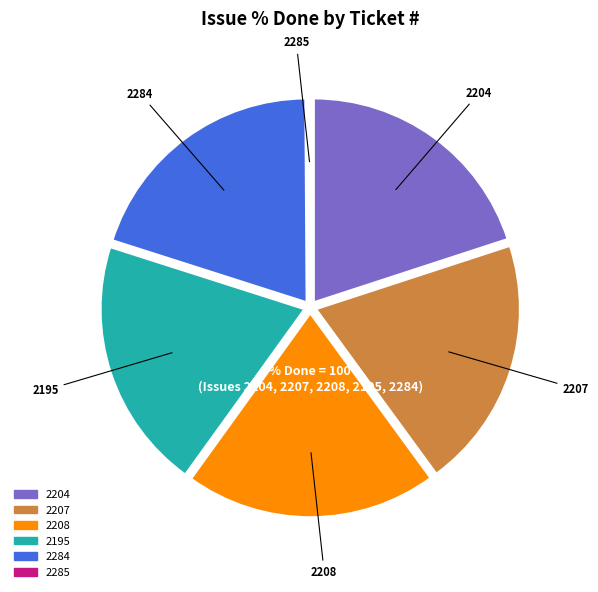

Is 2195 the majority of the pie?

No